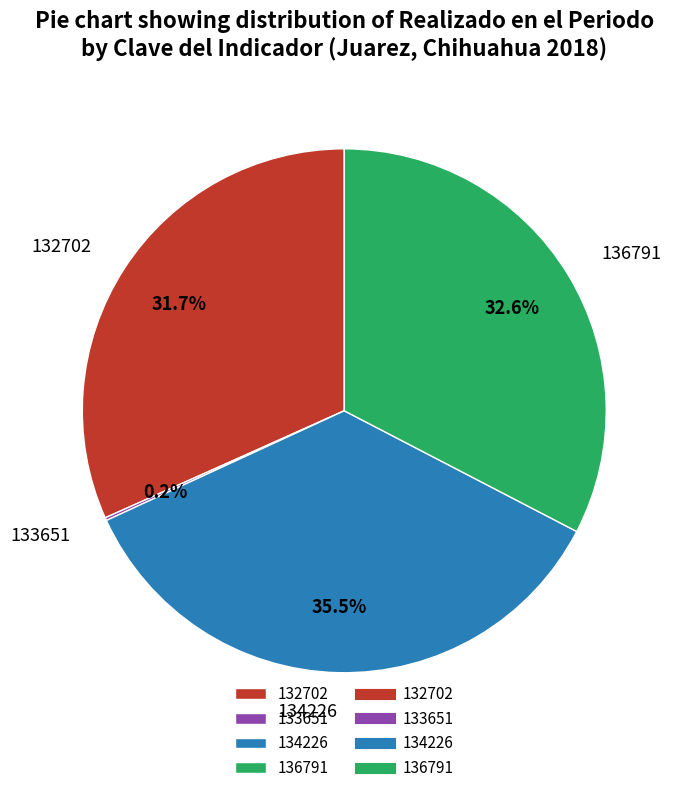

Is the sum of 134226 and 136791 greater than half?

Yes